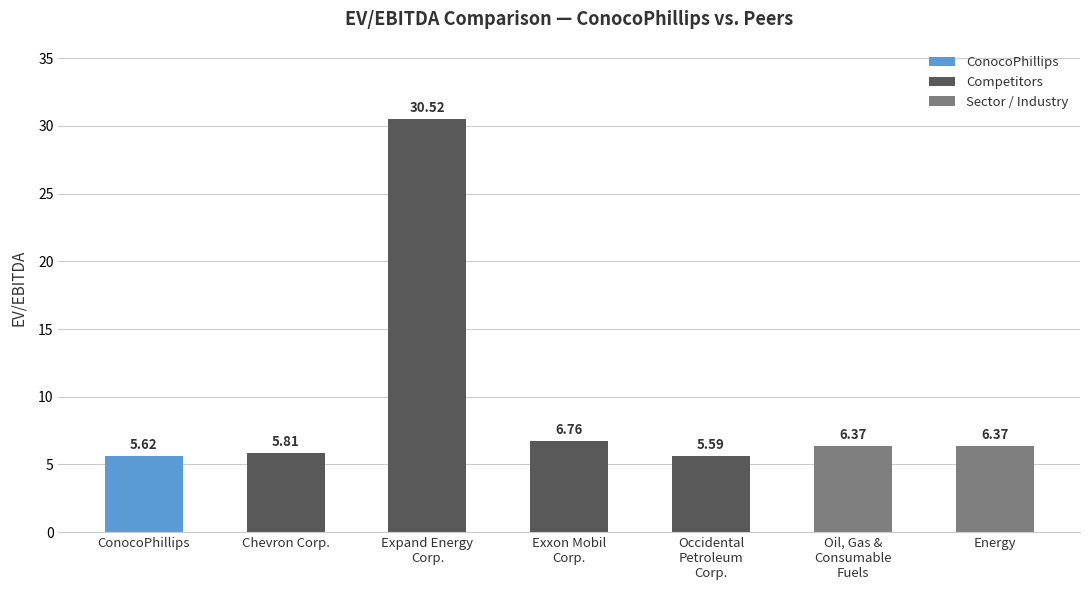

True or false: the data shows 9.9 at Exxon Mobil
Corp..

False